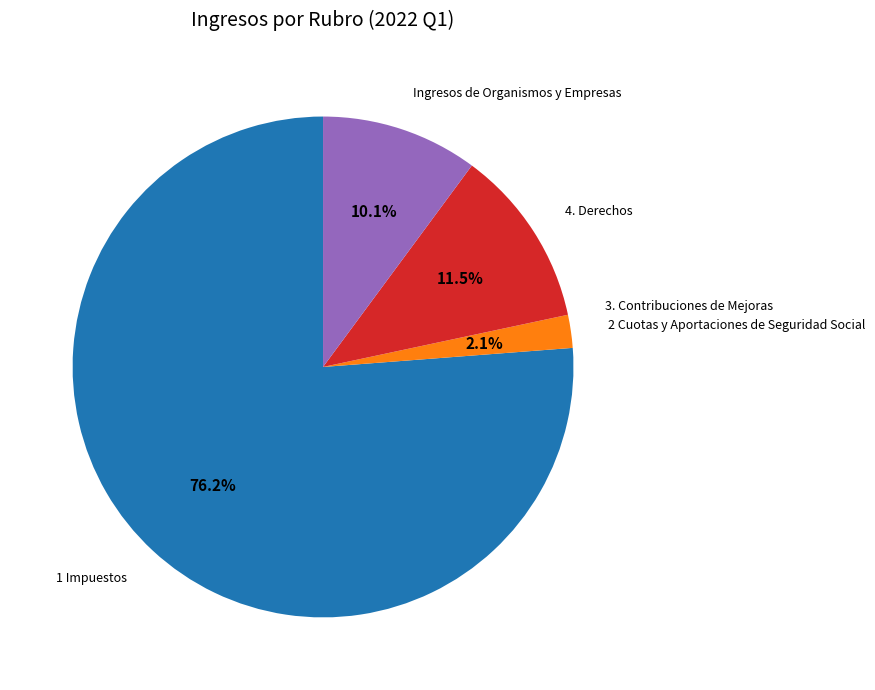

Which category has the biggest portion of the pie?

1 Impuestos